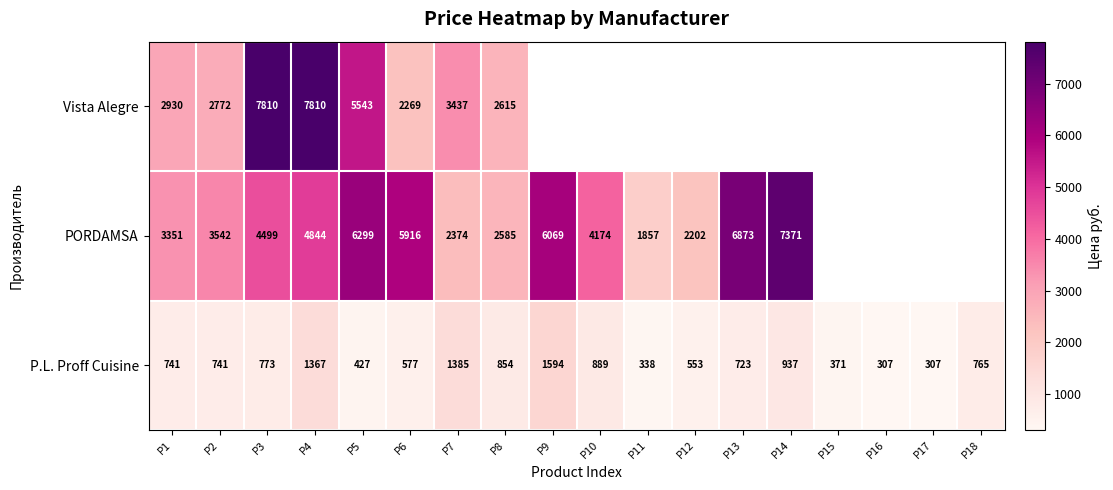

What is the spread (max minus min) of values at P1?

2610